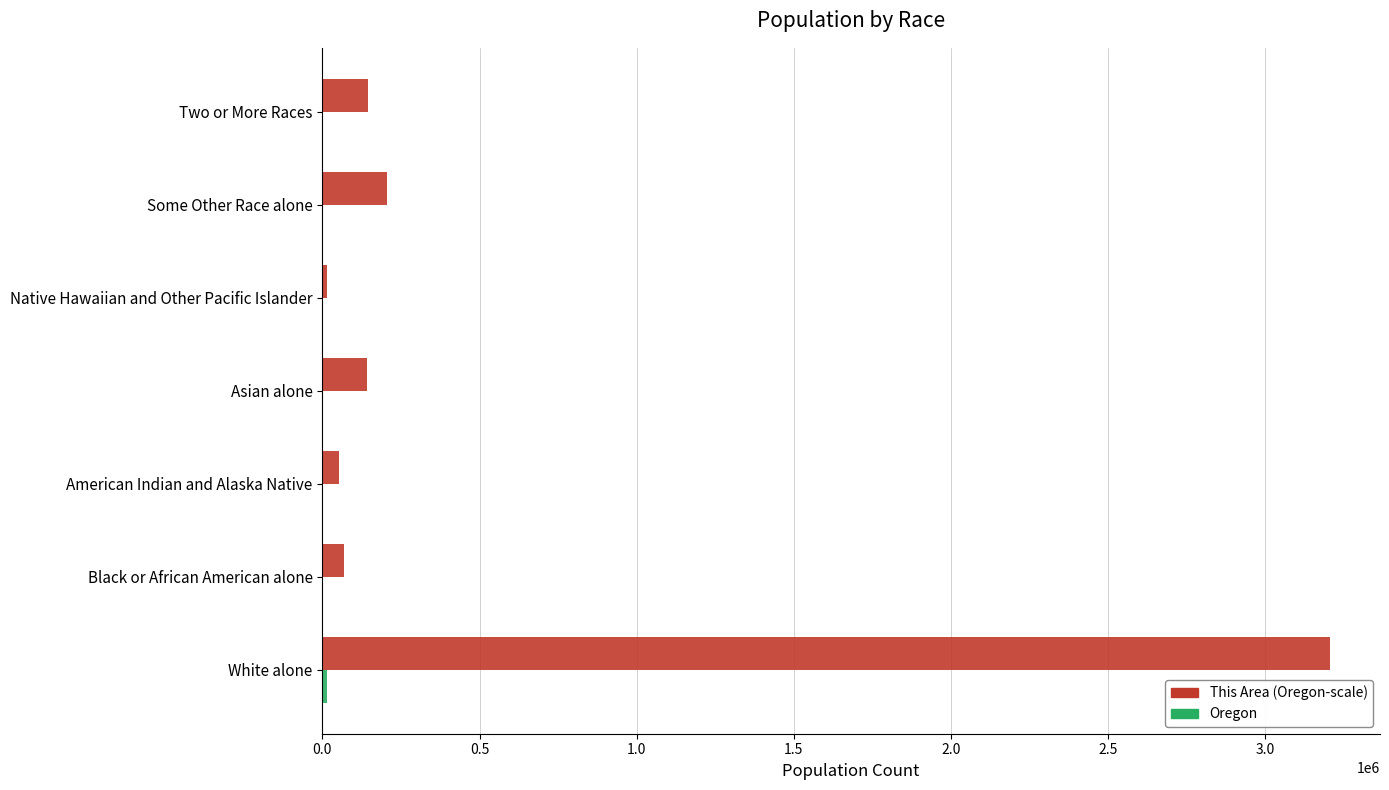

At which category is the sum across all series the highest?

White alone